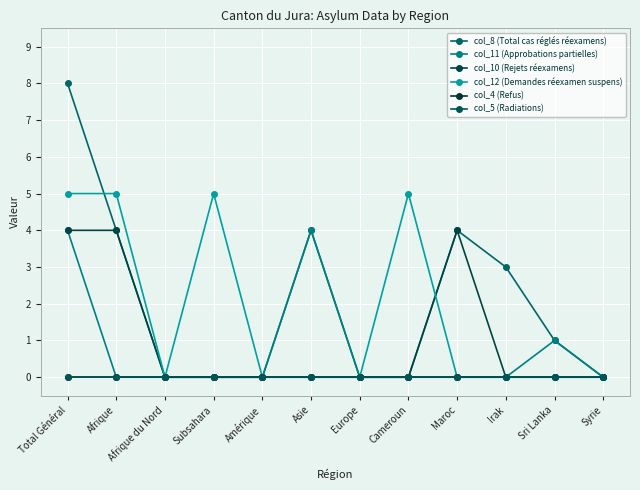

How many lines are shown in the chart?

6